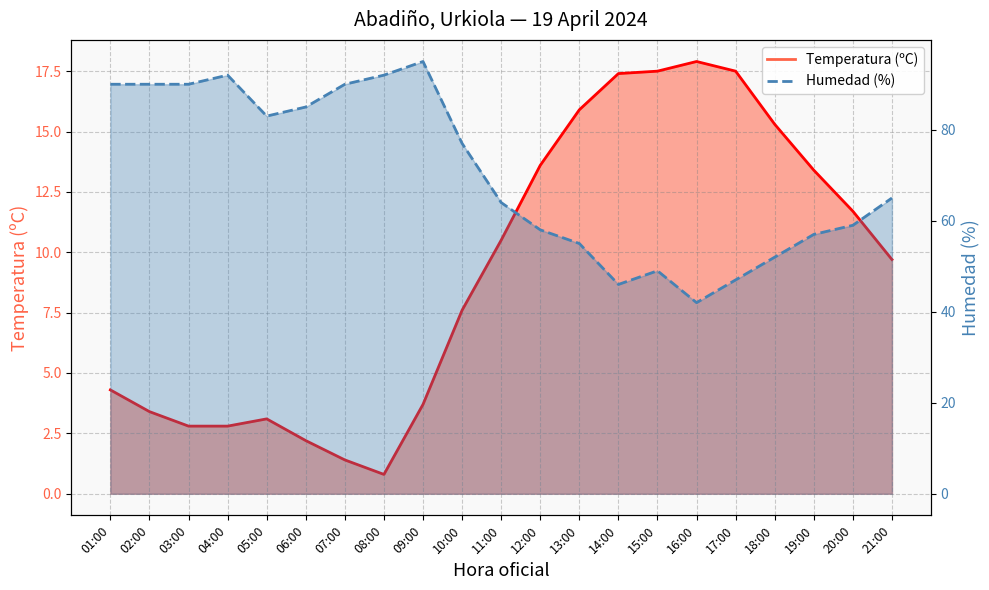

Where is the first local maximum for Temperatura (ºC)?

05:00